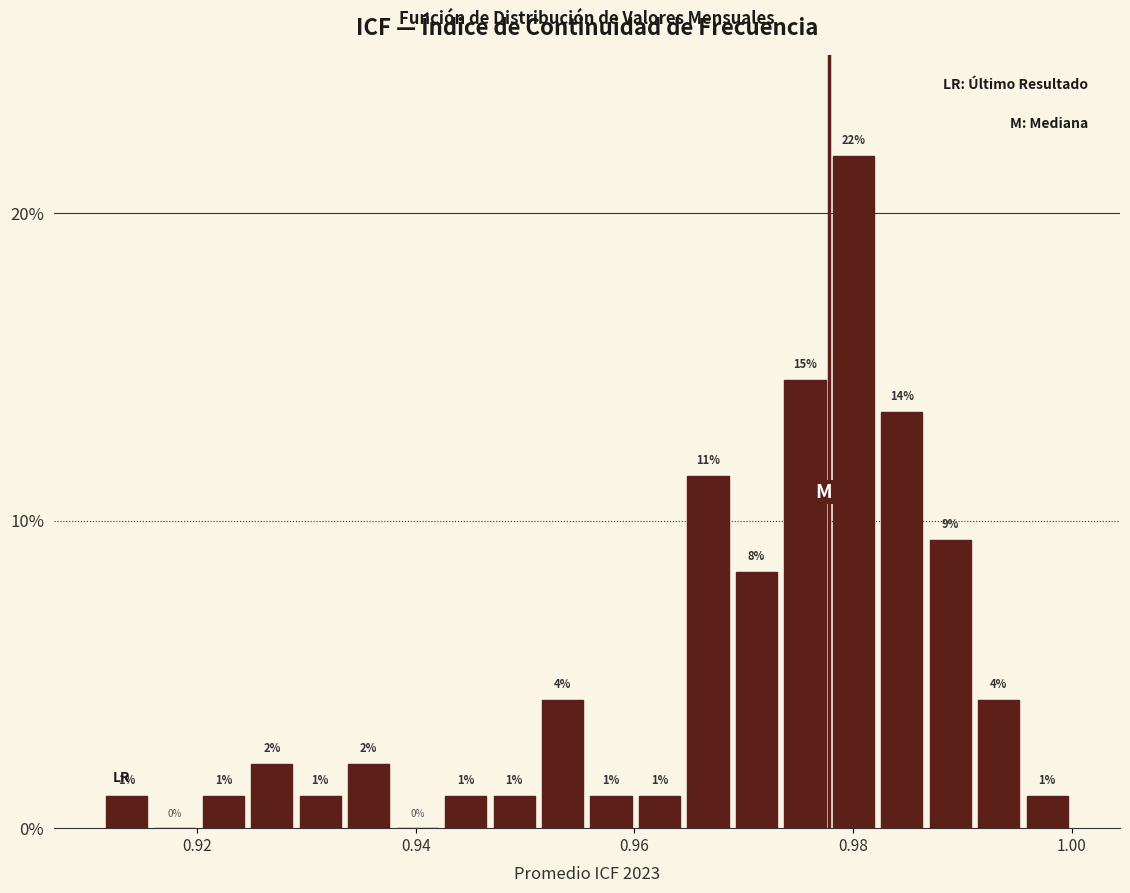

Around what value on the x-axis is the tallest bar? Give the approximate position of its centre, as read against the axis.

0.980